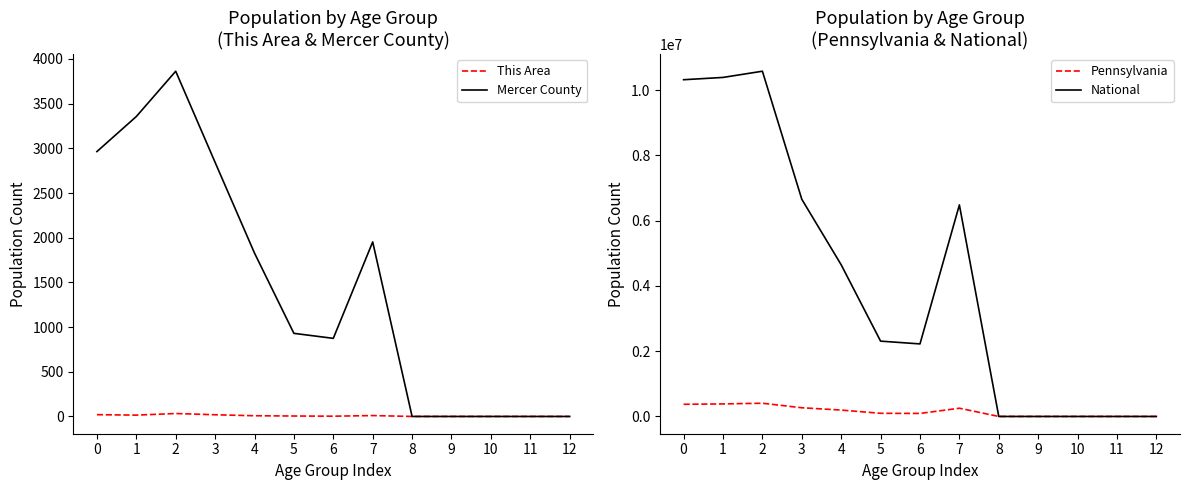

How many series are shown in this chart?

4